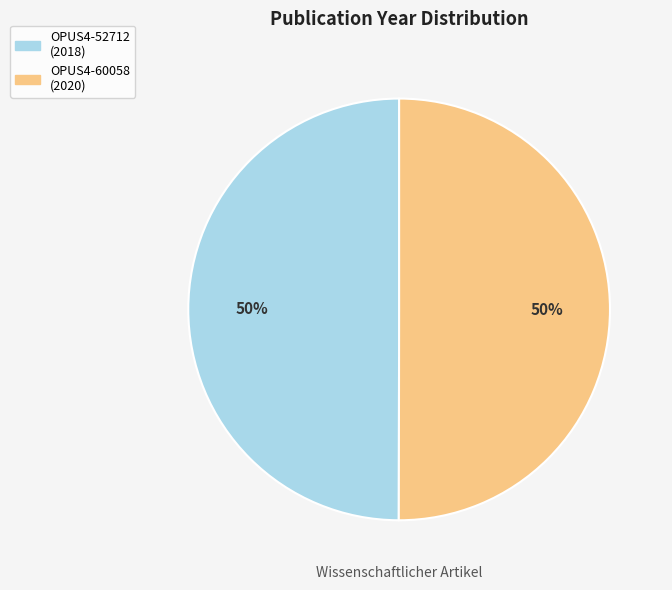

True or false: OPUS4-60058 accounts for 50% of the total.

True